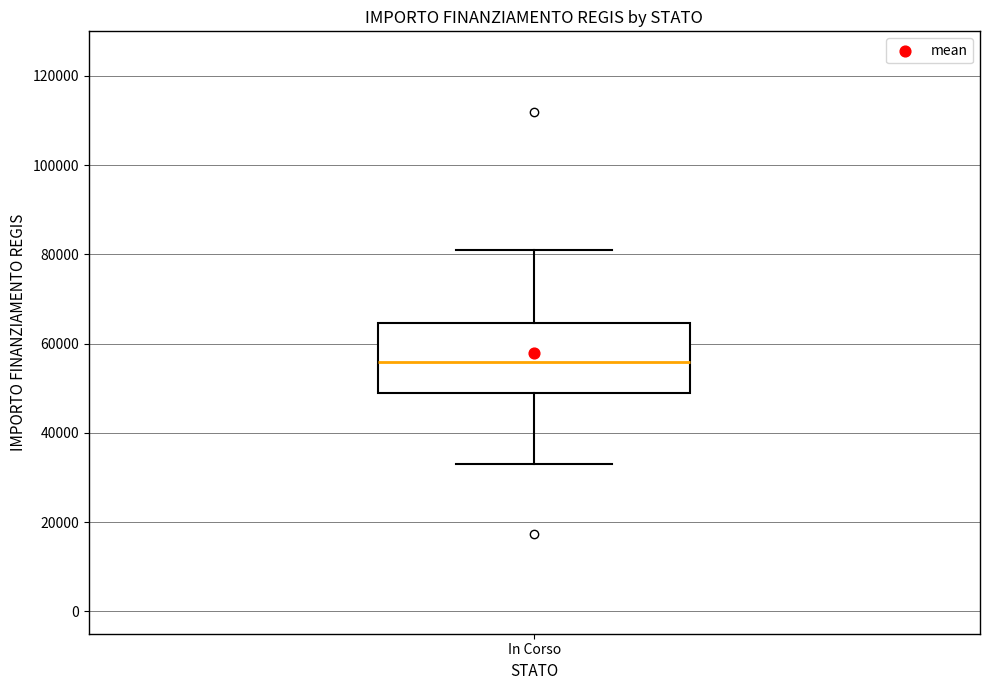

Read this box plot against the y-axis: the position of the median line, the range covered by the box, and the ends of both whiskers. The values are not printed on the chart, so give them approximately, as read against the axis.

median 56000, box 50000 to 64000, whiskers 32000 to 80000